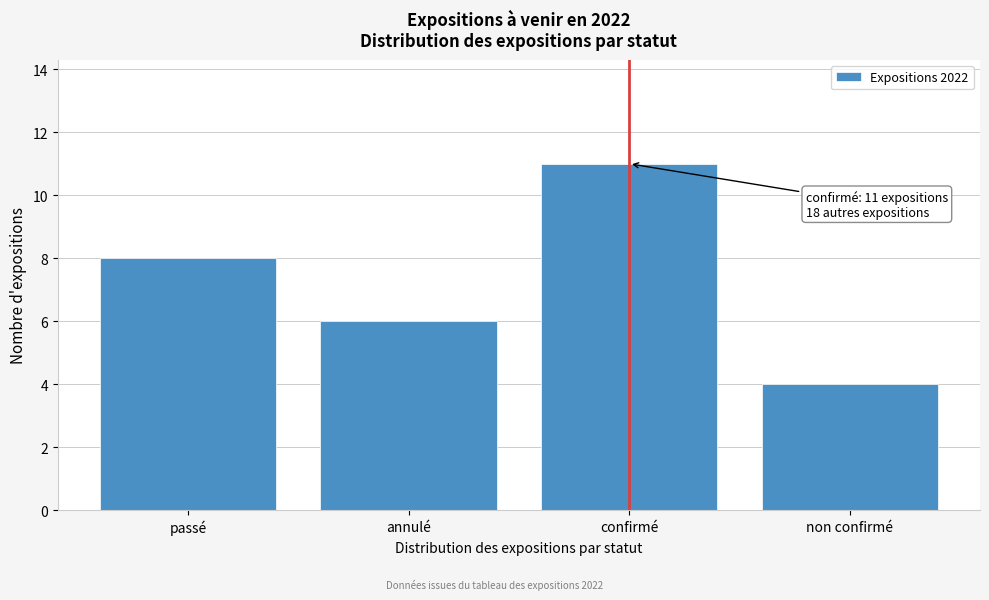

Reading right to left, list all the values displayed in this chart.

non confirmé=4	confirmé=11	annulé=6	passé=8